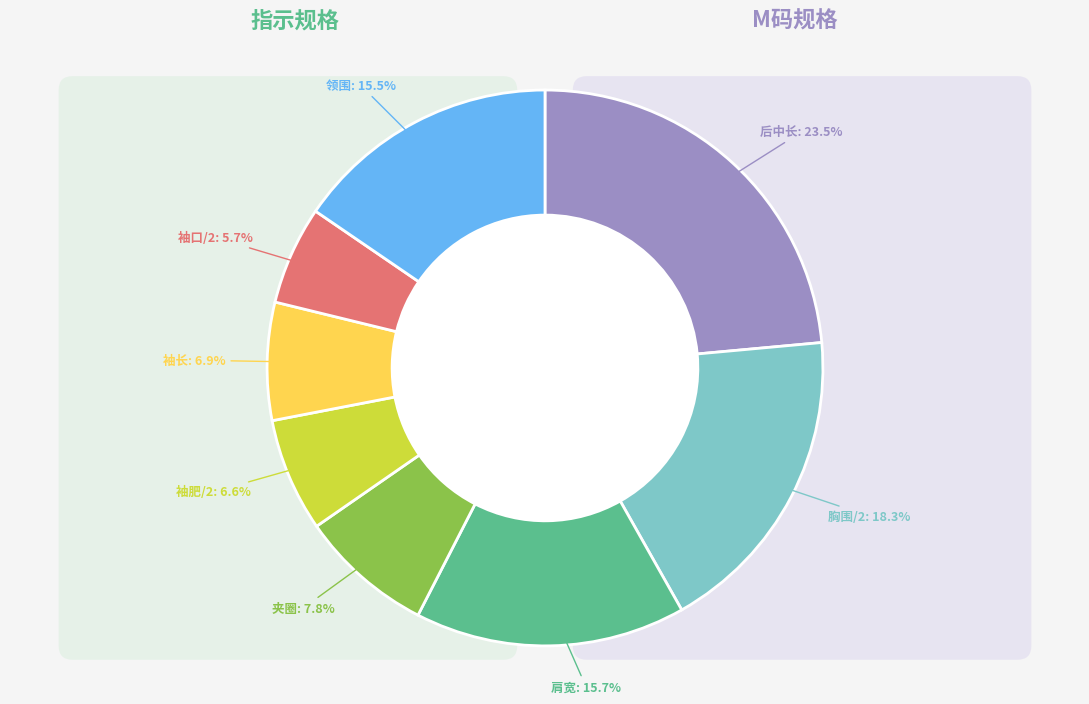

To the nearest percent, what is the difference between the 胸围/2 and 夹圈 slice percentages?

10%